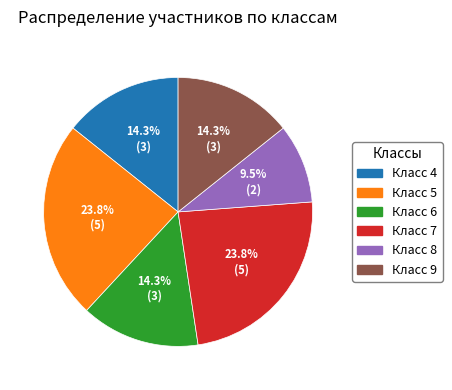

To the nearest percent, what is the difference between the Класс 4 and Класс 5 slice percentages?

10%